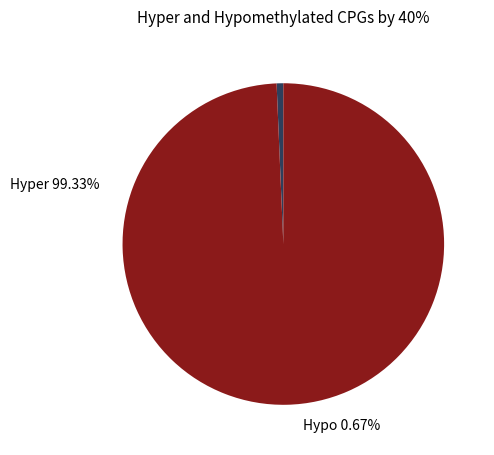

How many slices are in this pie chart?

2